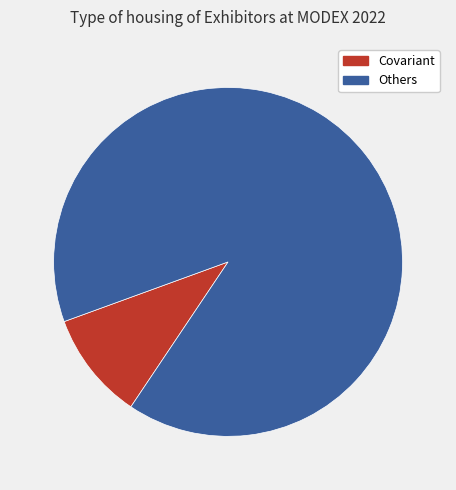

Do Covariant and Others together represent more than half of the pie?

Yes